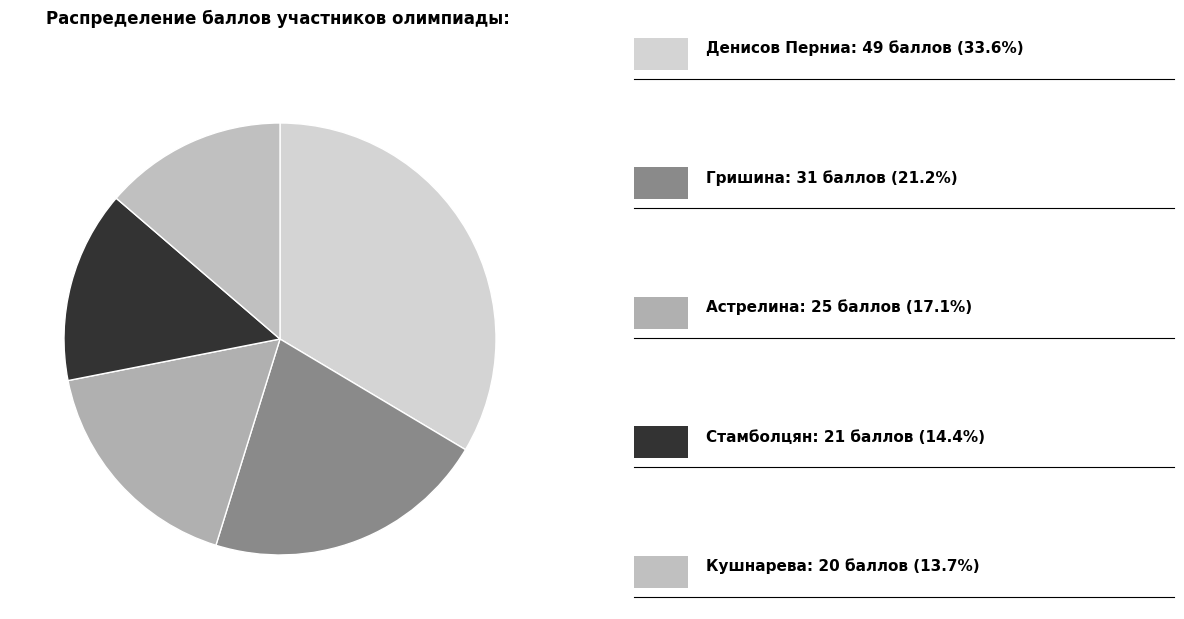

Count the number of slices in the pie.

5